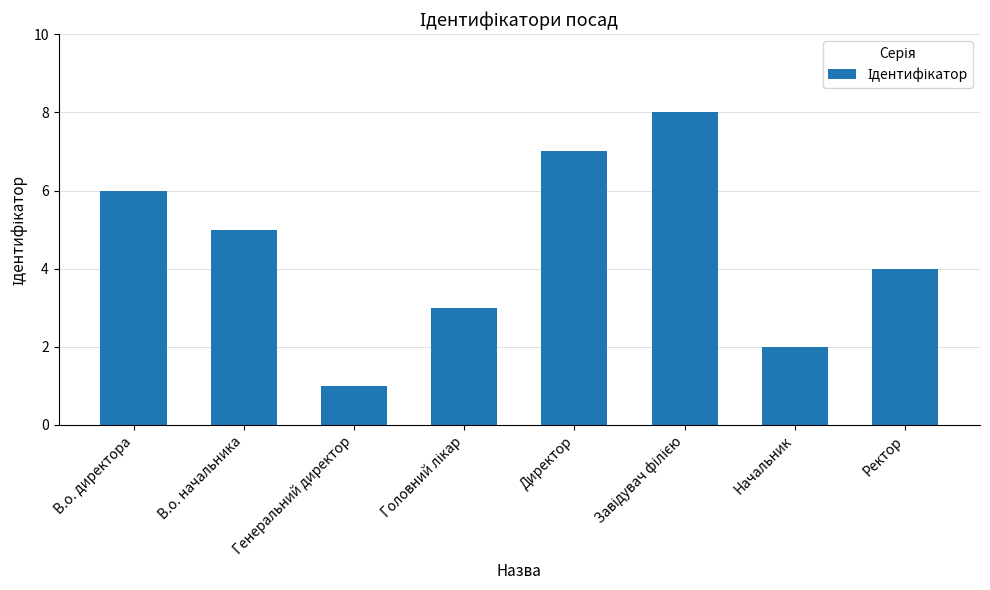

Which has a higher value, В.о. начальника or Директор?

Директор